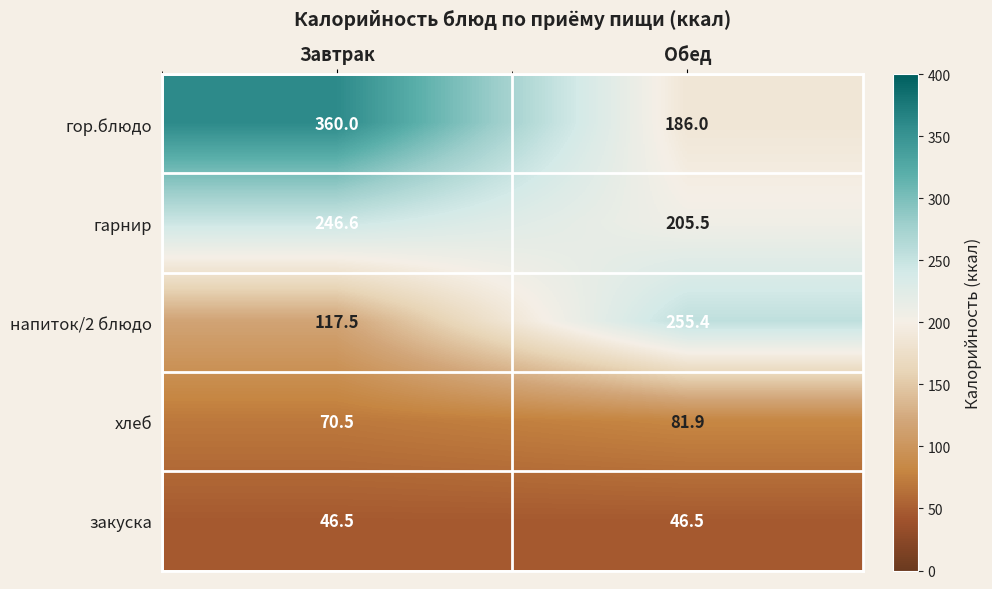

Rank the series at Обед from lowest to highest value.

закуска, хлеб, гор.блюдо, гарнир, напиток/2 блюдо